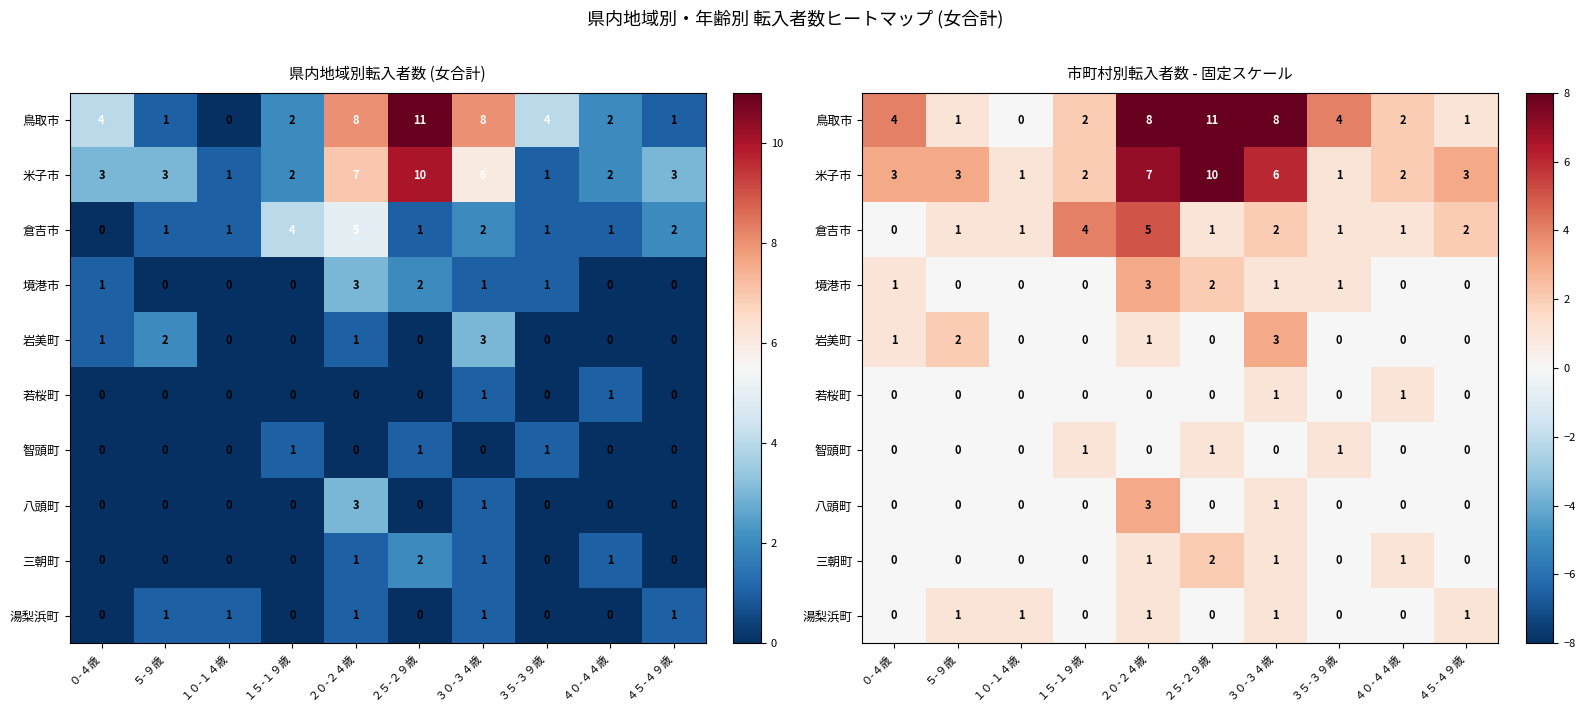

Between １５-１９歳 and ２５-２９歳, which is larger?

２５-２９歳